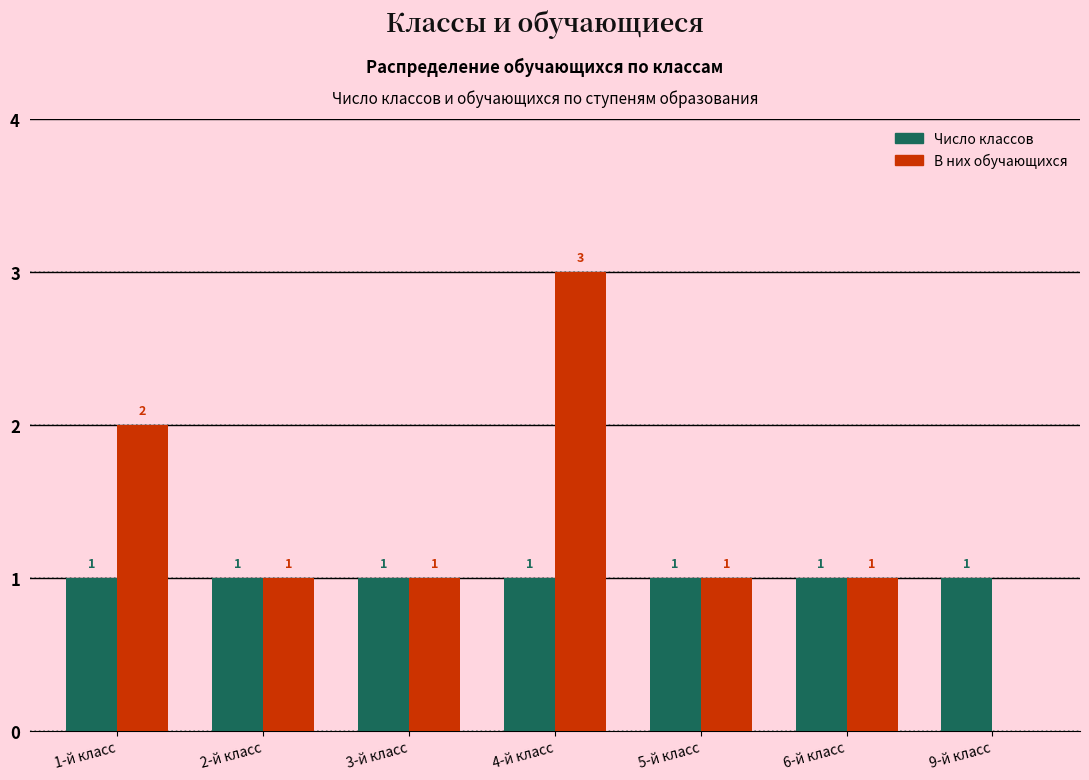

Reading left to right, what are all the values shown in this chart?

Число классов: 1-й класс=1	2-й класс=1	3-й класс=1	4-й класс=1	5-й класс=1	6-й класс=1	9-й класс=1
В них обучающихся: 1-й класс=2	2-й класс=1	3-й класс=1	4-й класс=3	5-й класс=1	6-й класс=1	9-й класс=0